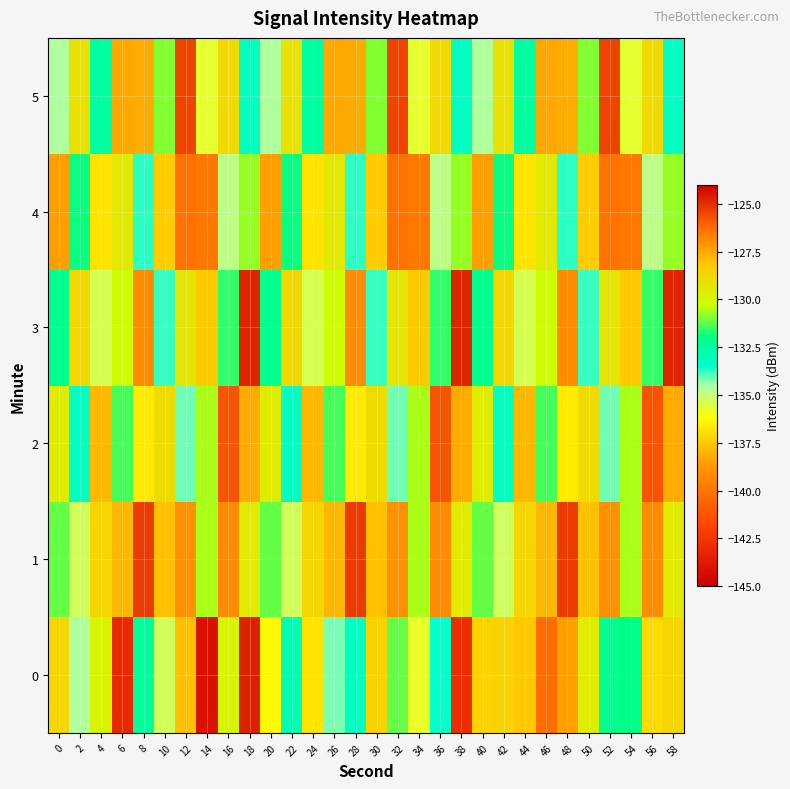

At how many categories does at least one series exceed -132?

30